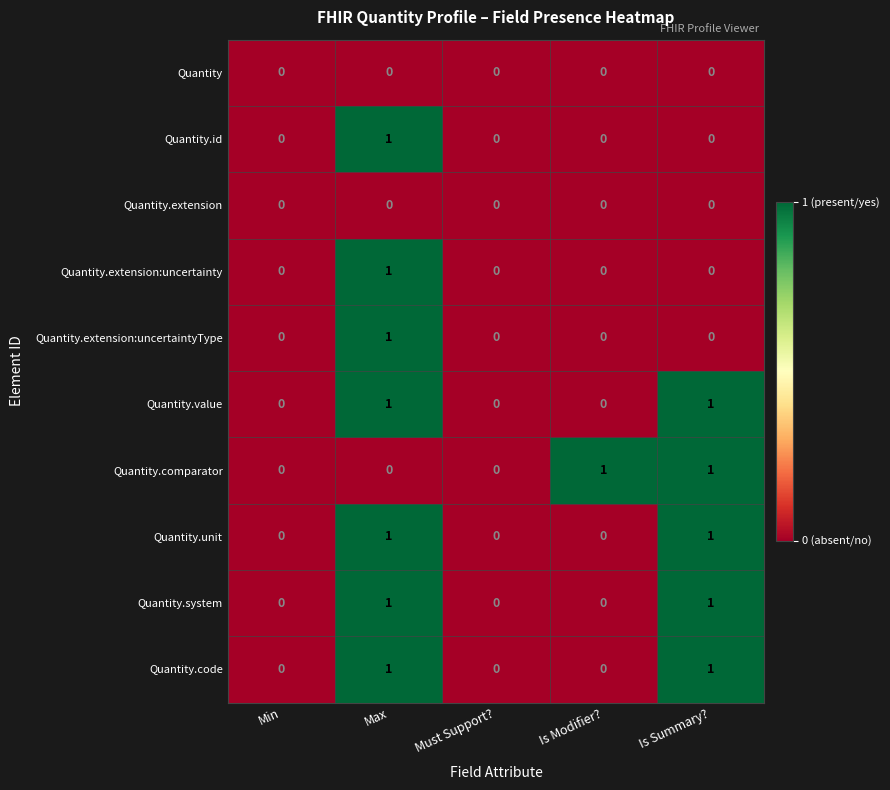

What is the total value across all series at Max?

7